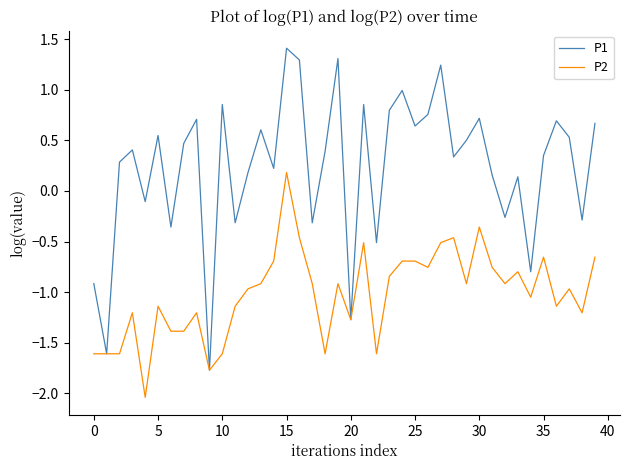

Which series has the largest total across all categories?

P1